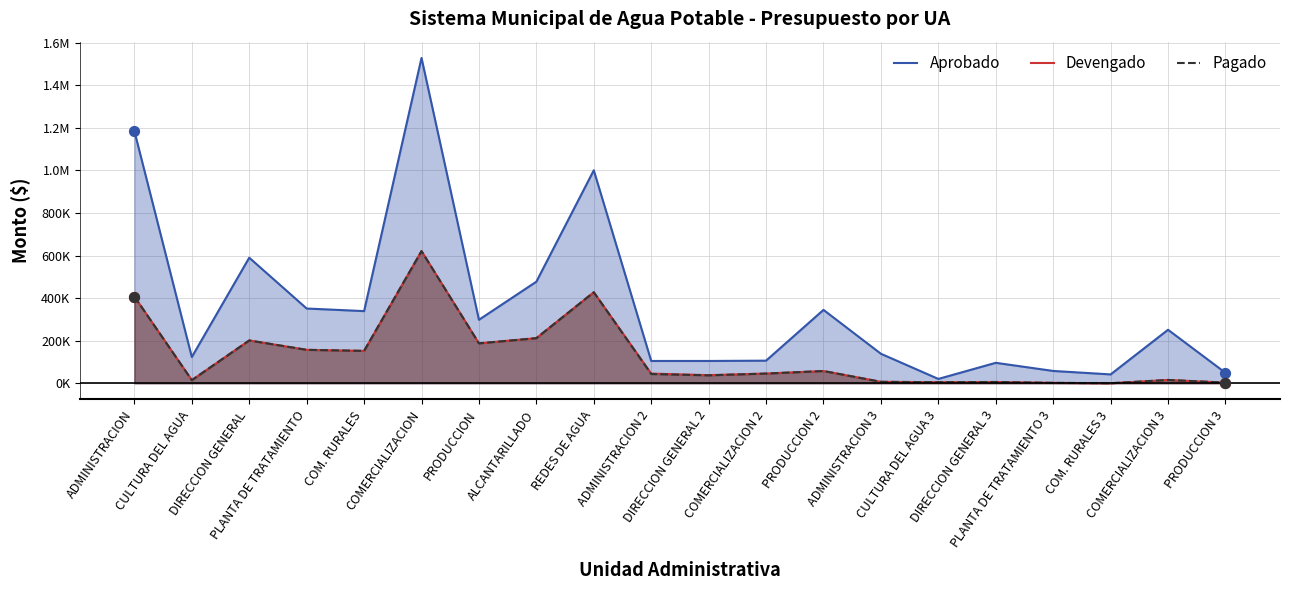

Which series has the largest total across all categories?

Aprobado